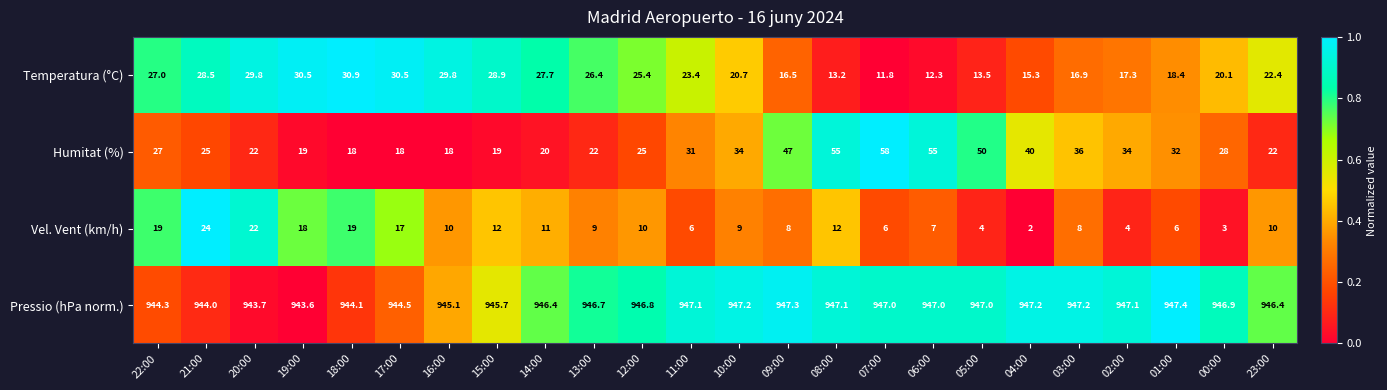

List the series in order of their peak value, lowest first.

Vel. Vent (km/h), Temperatura (°C), Humitat (%), Pressio (hPa norm.)